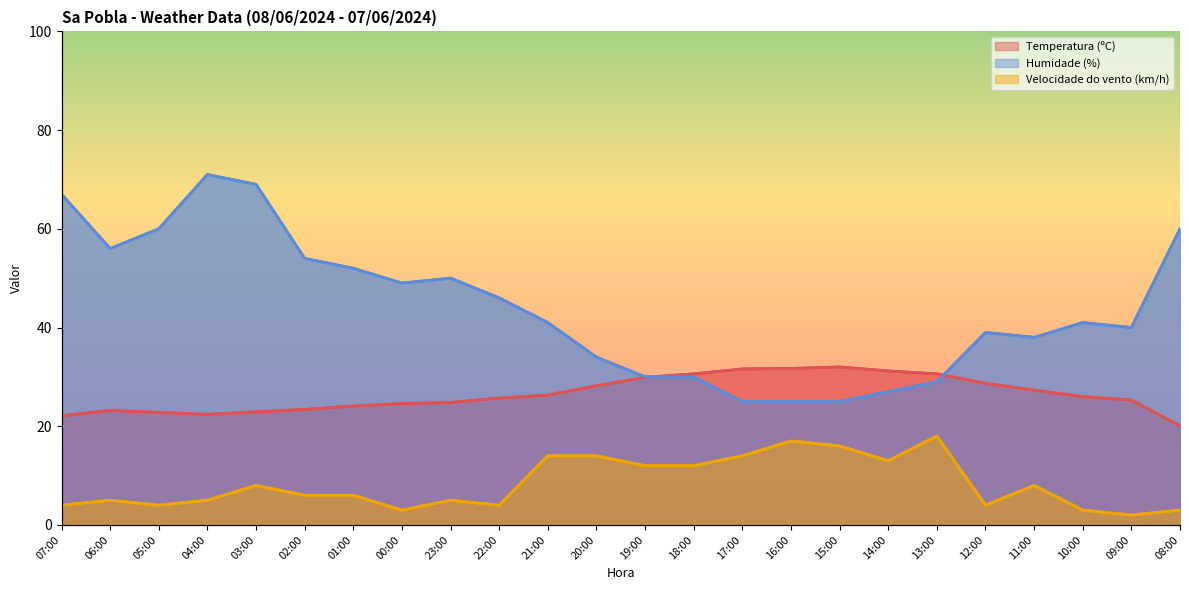

Where is the first local minimum for Velocidade do vento (km/h)?

05:00